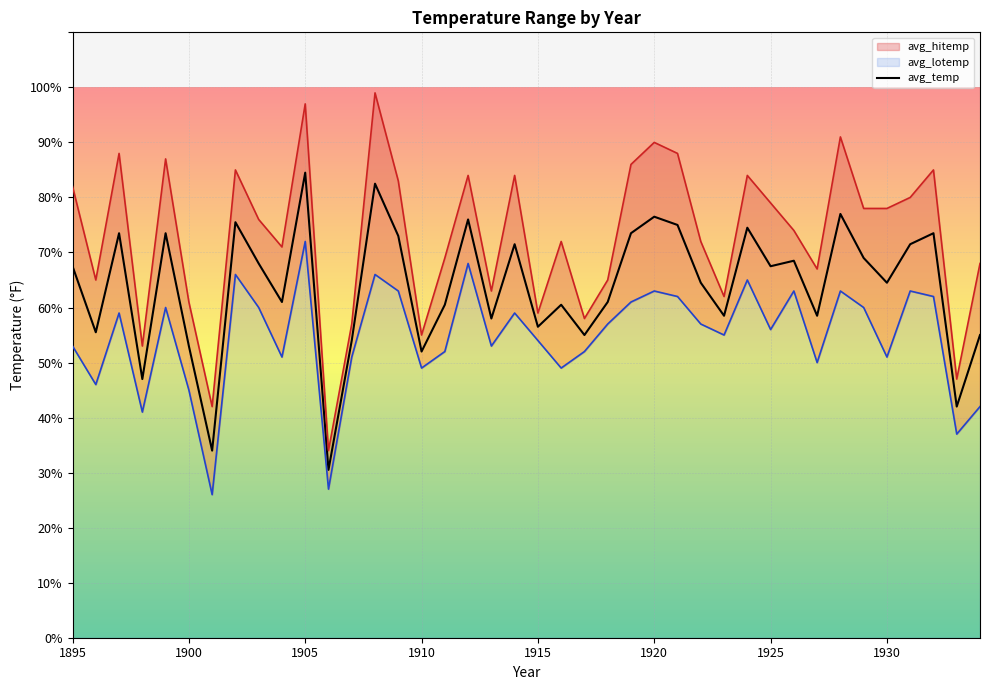

What is the approximate value at 16?

60.5